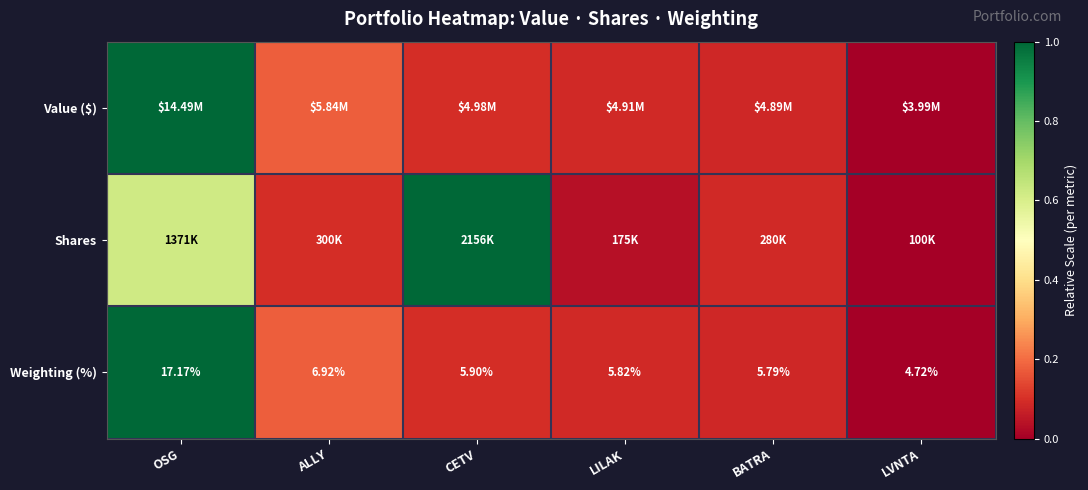

Where is Value ($) nearest to the value 0?

LVNTA